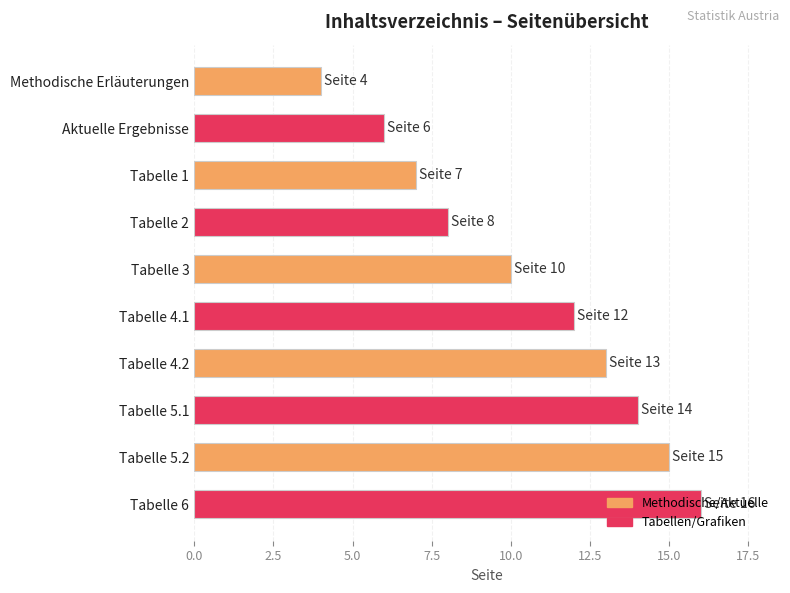

Which has a higher value, Tabelle 4.1 or Tabelle 3?

Tabelle 4.1